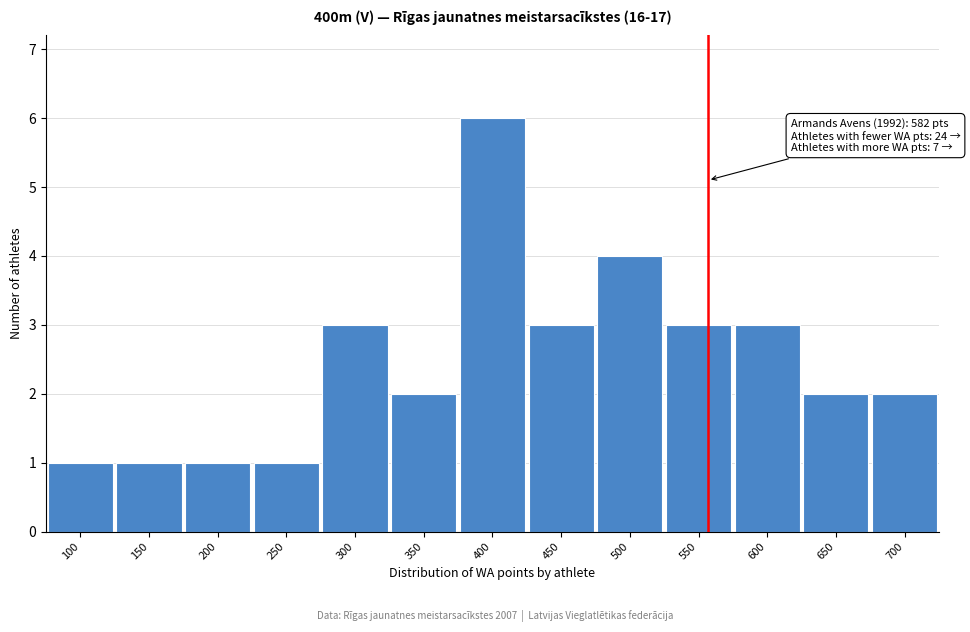

Reading left to right, what are all the values shown in this chart?

1	1	1	1	3	2	6	3	4	3	3	2	2